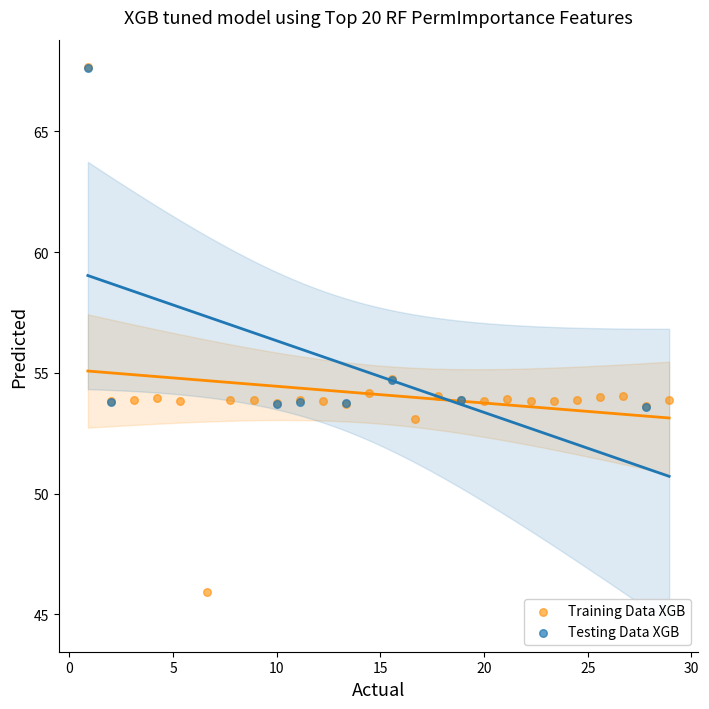

Which series has the largest Y range (max minus min)?

Training Data XGB